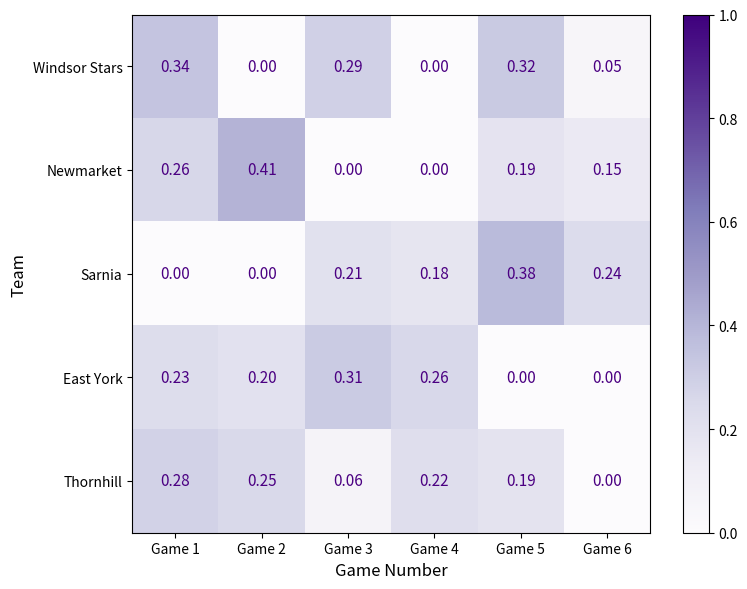

What is the total value across all series at Game 3?

0.9